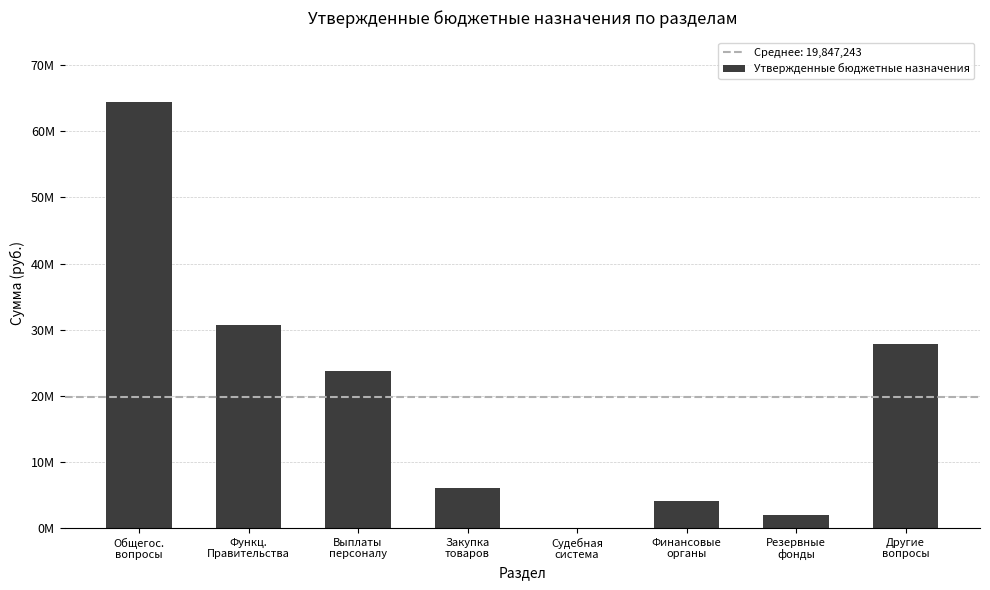

At which label does the data first exceed 23689700?

Общегос.
вопросы